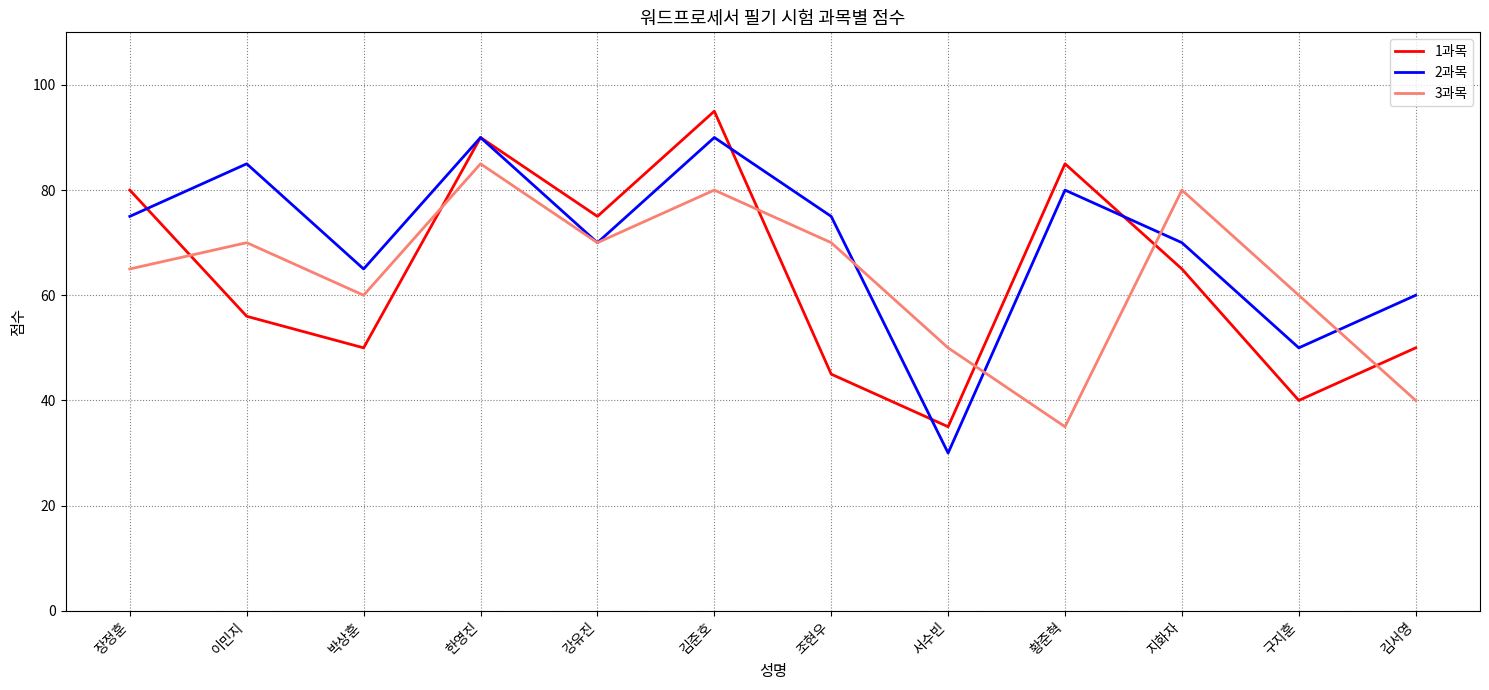

The value of 3과목 at 강유진 is 105. True or false?

False